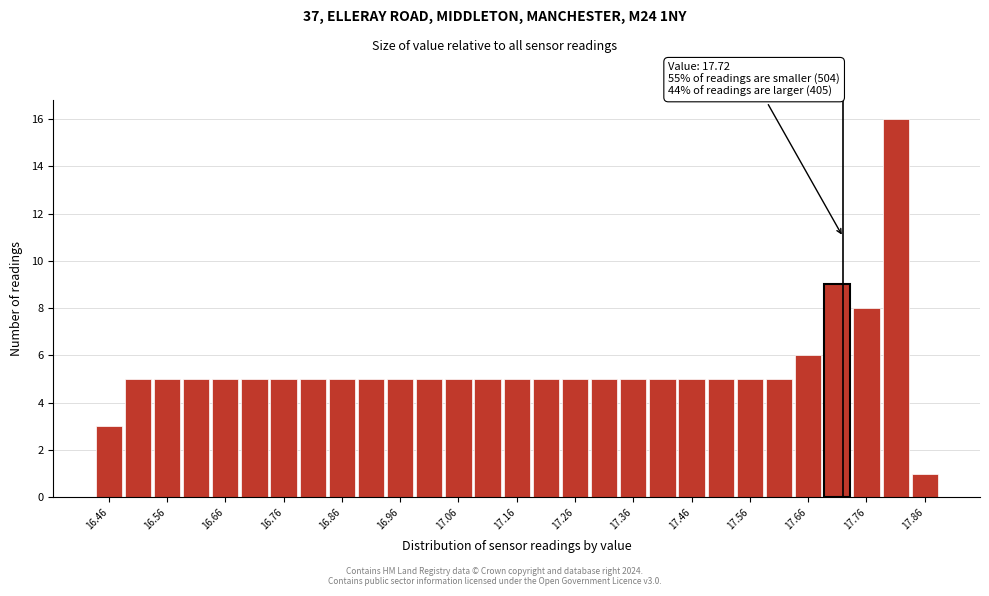

Which range on the x-axis has the tallest bar?

17.785 to 17.835